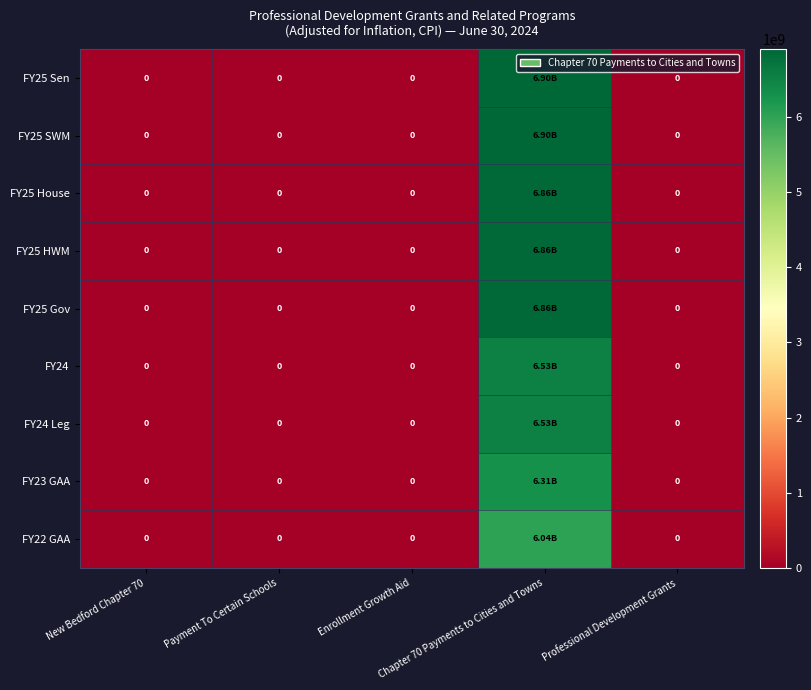

Where is FY25 HWM nearest to the value 3431961571?

New Bedford Chapter 70